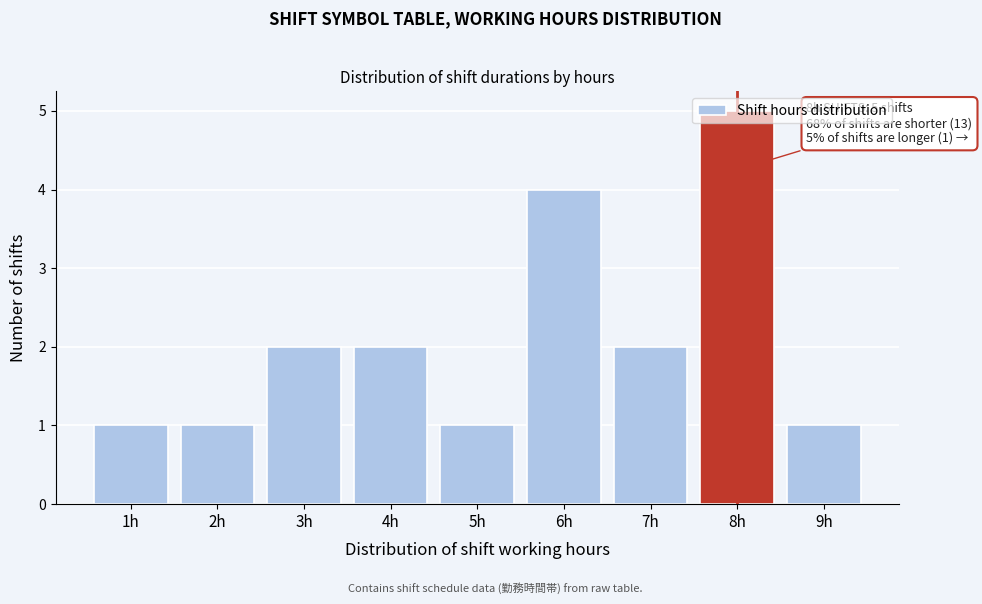

Over which range of the x-axis is the bar tallest?

7.5 to 8.5